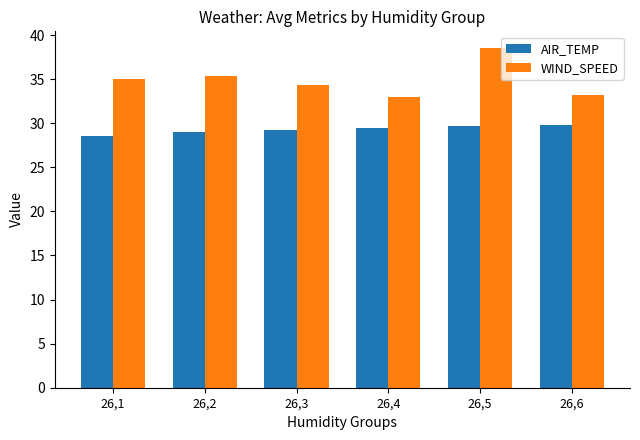

List the series in order of their peak value, lowest first.

AIR_TEMP, WIND_SPEED